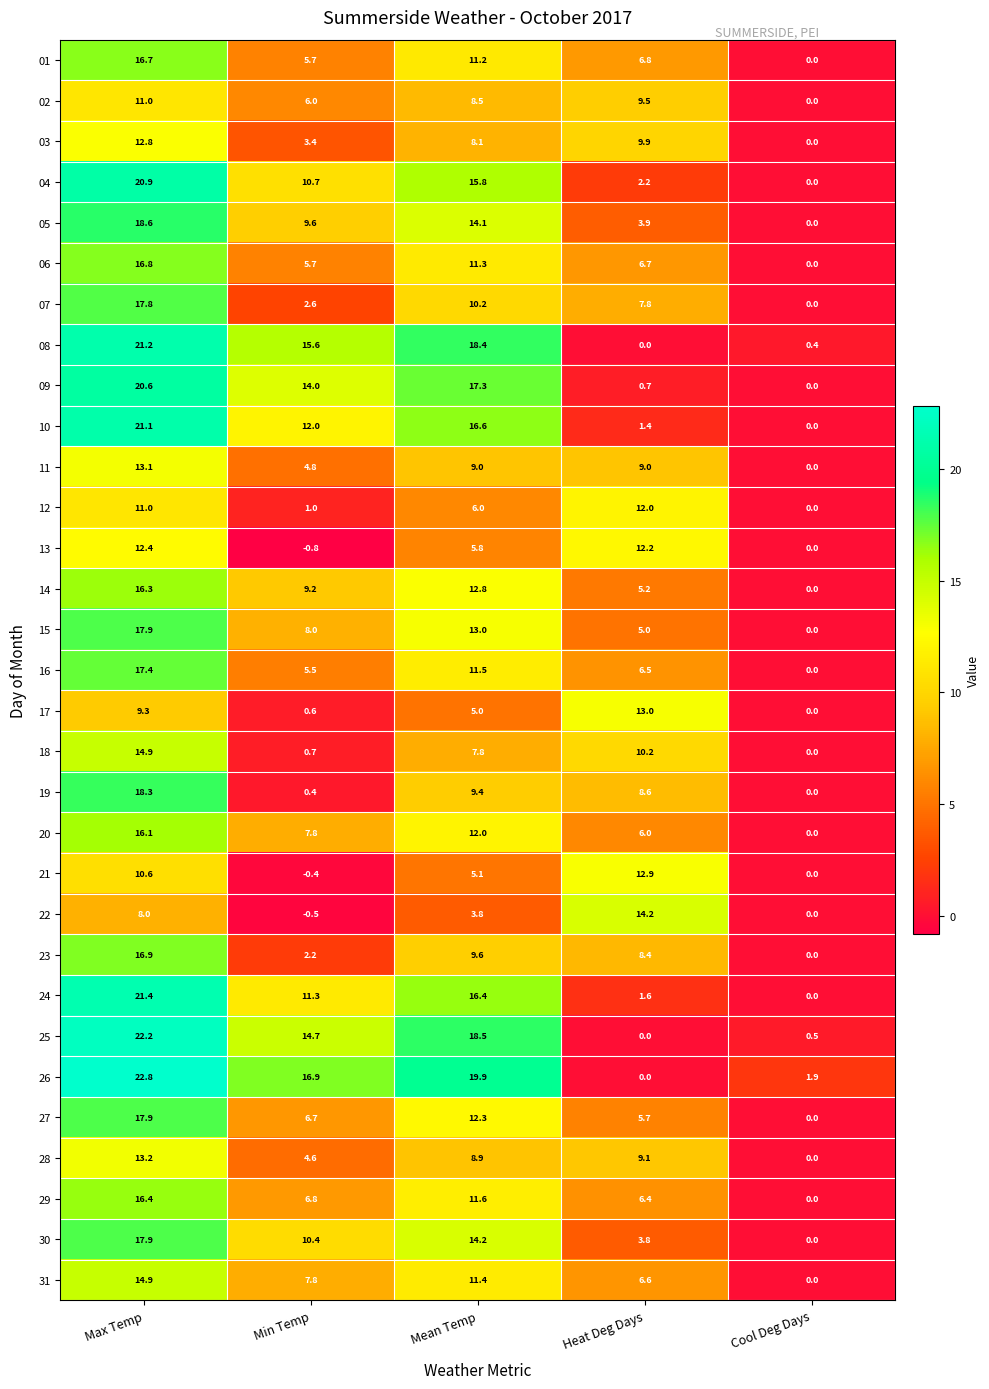

Count the number of categories in the chart.

5